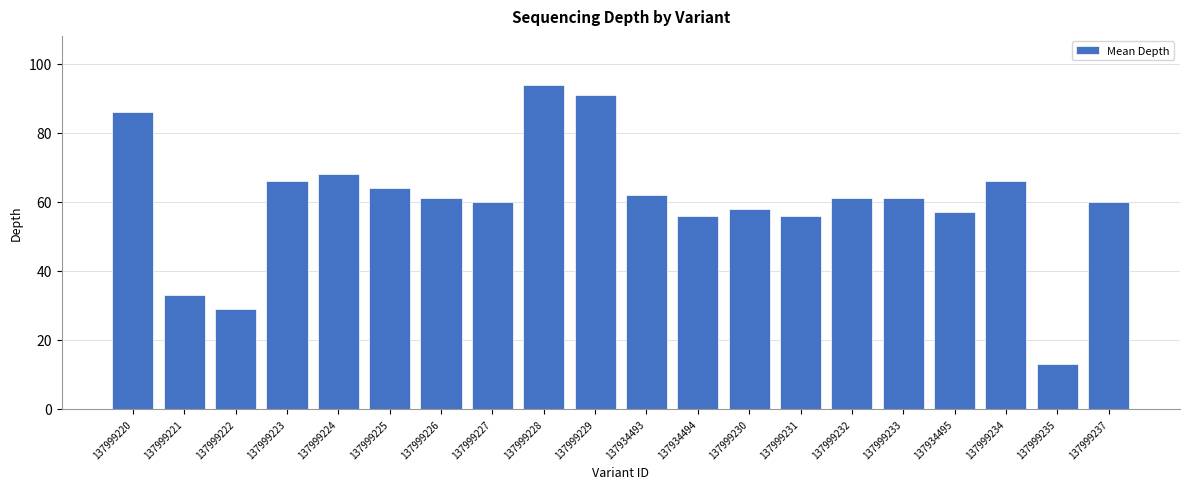

Reading left to right, list all the values displayed in this chart.

86	33	29	66	68	64	61	60	94	91	62	56	58	56	61	61	57	66	13	60